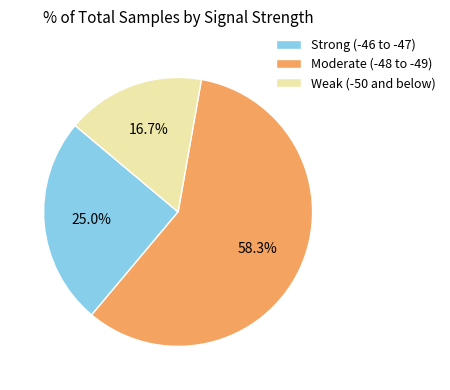

Which category has the biggest portion of the pie?

Moderate (-48 to -49)